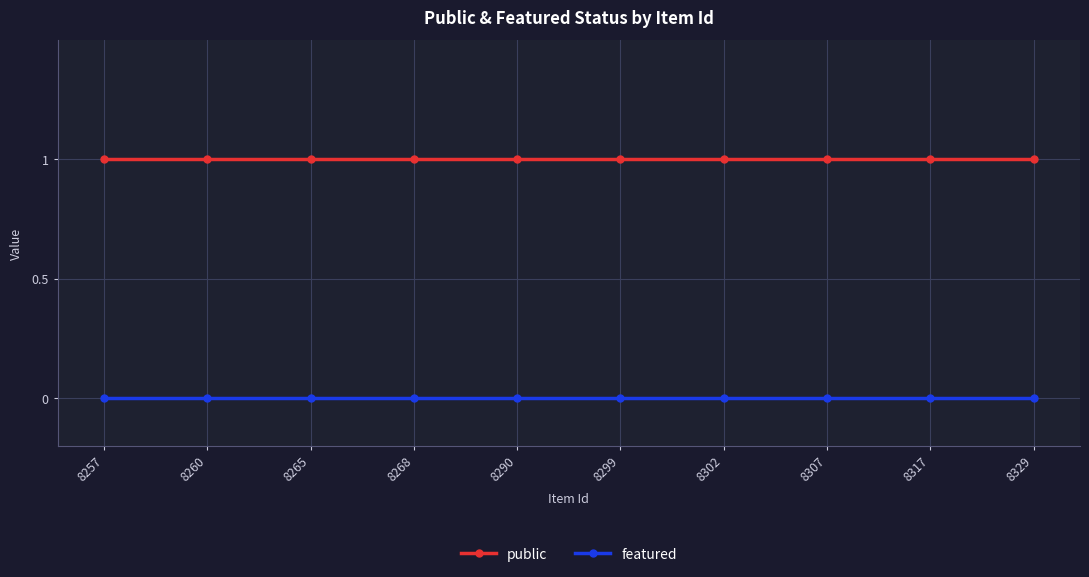

What is the value of the public point at the 2nd from the left?

1